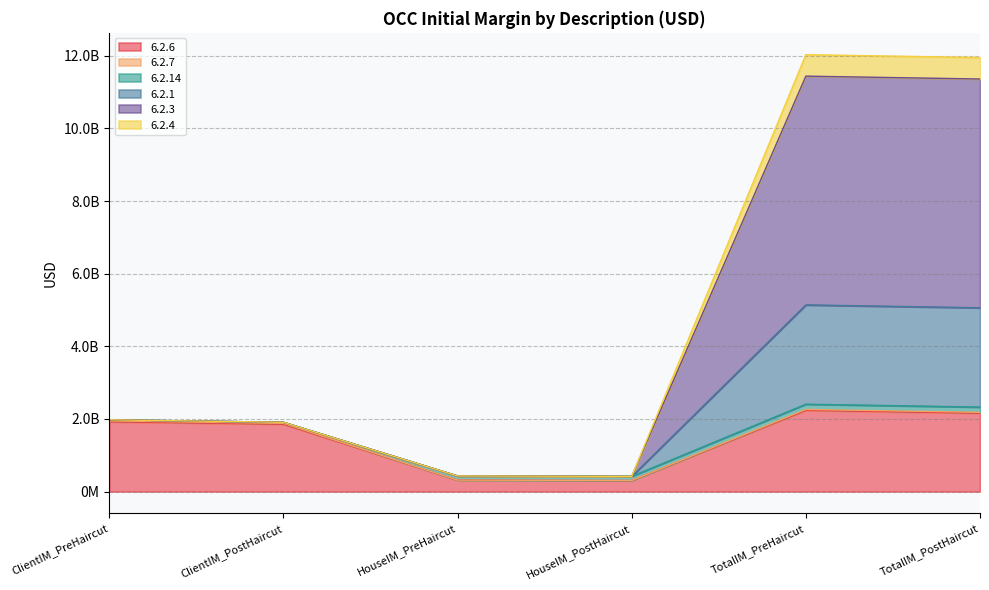

Is it true that 6.2.3 equals 3483480900 at TotalIM_PreHaircut?

False